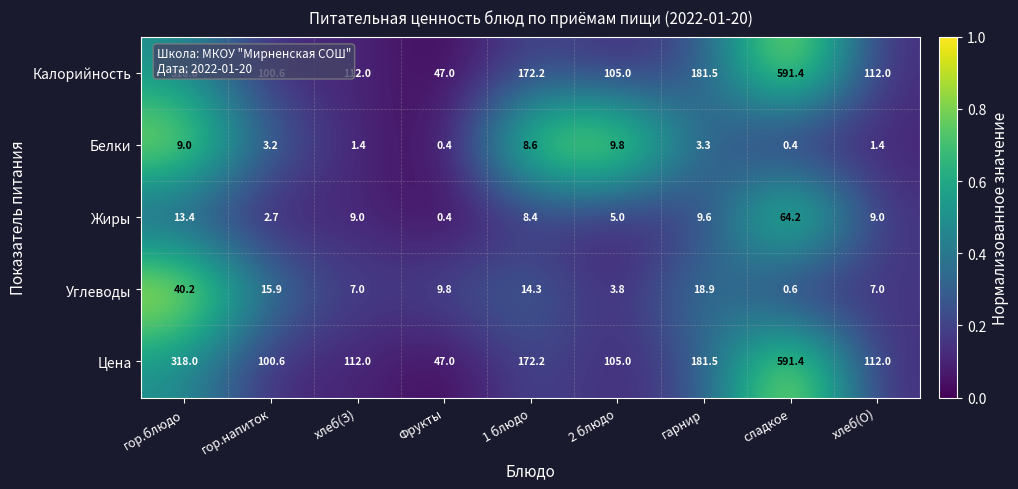

What is the sum of all Углеводы values?

117.5